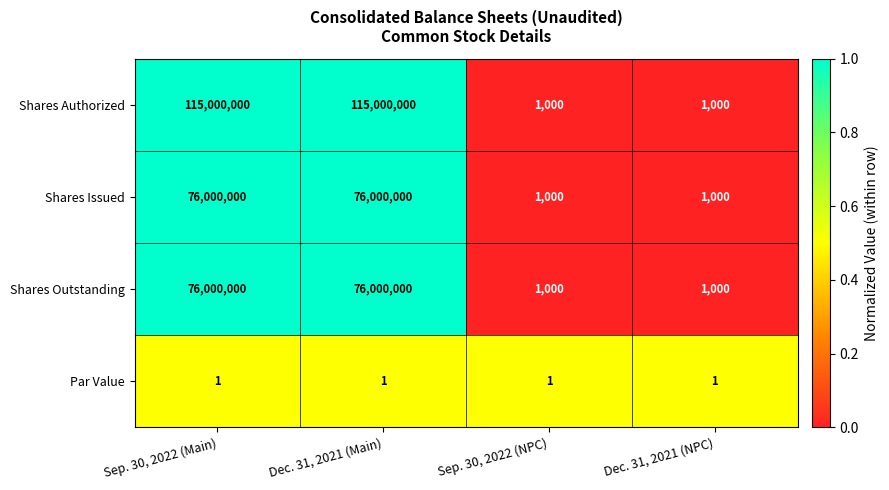

Which series has the widest spread of values?

Shares Authorized